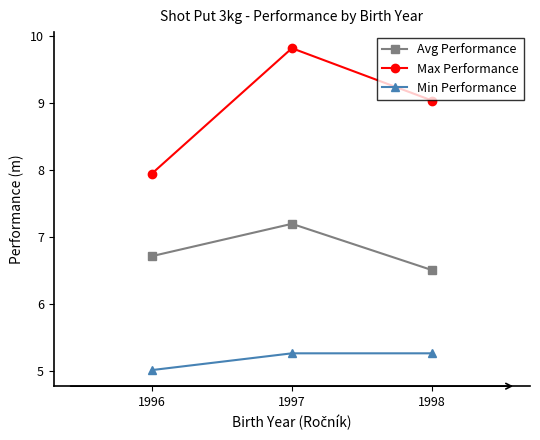

Is this an area chart (filled region under the line)?

No